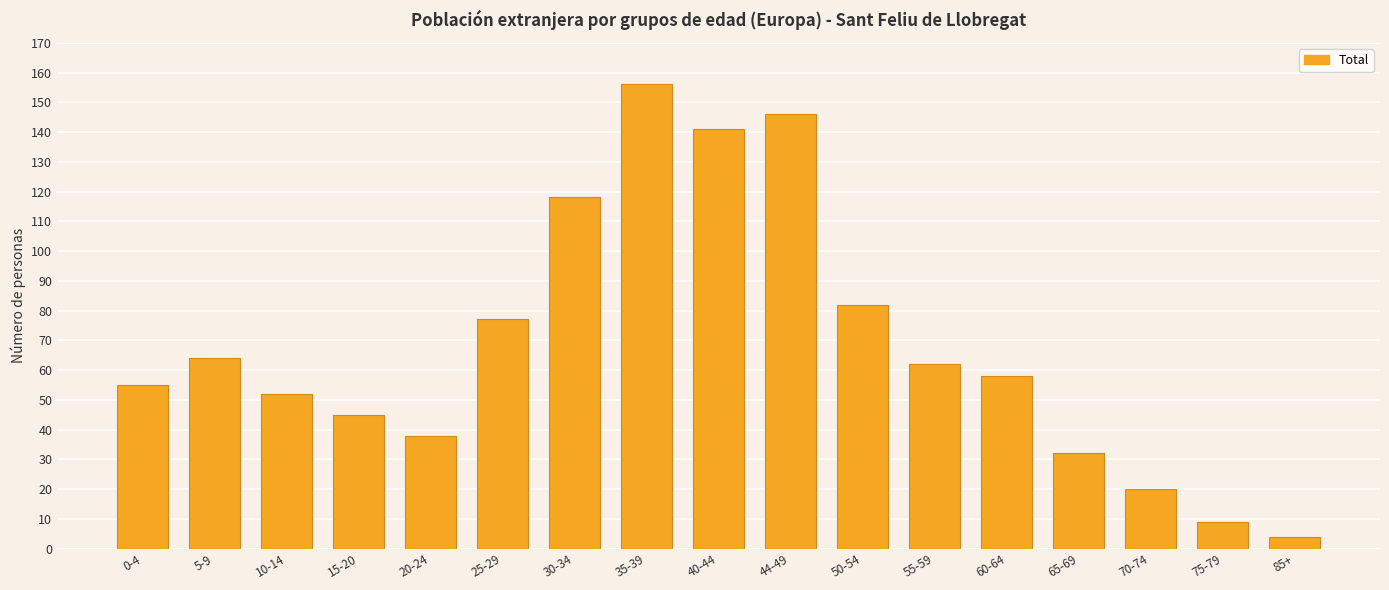

Which has a higher value, 5-9 or 15-20?

5-9